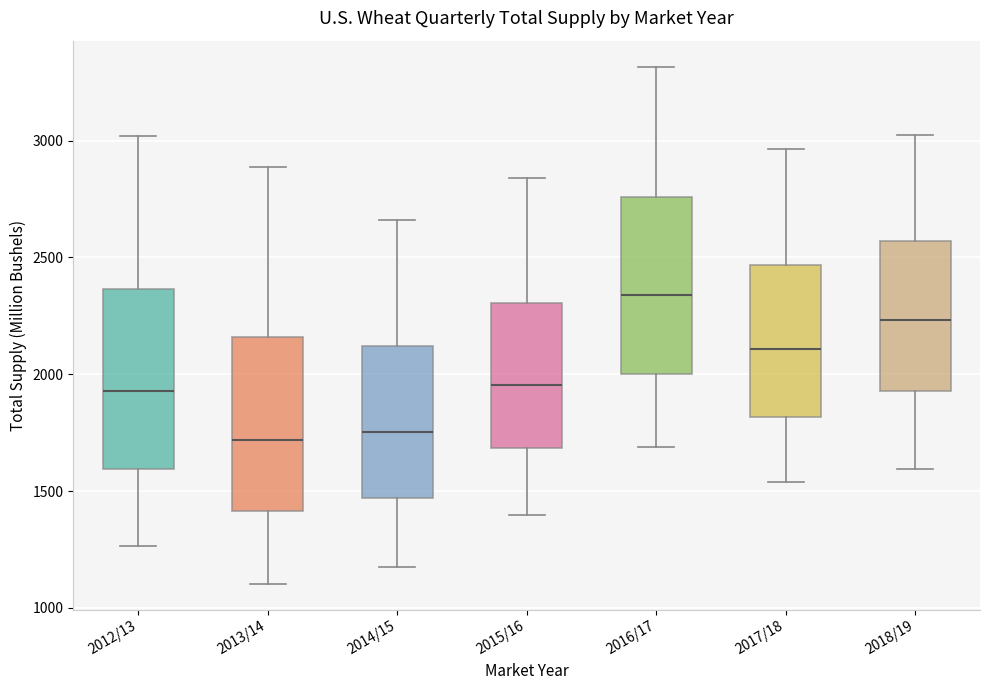

Reading left to right, transcribe this box plot: for each box, give where its median line is, the range the box spans, and where its two whiskers end, as read against the y-axis. The values are not printed on the chart, so give them approximately, as read against the axis.

2012/13: median 1950, box 1600 to 2350, whiskers 1250 to 3000
2013/14: median 1700, box 1400 to 2150, whiskers 1100 to 2900
2014/15: median 1750, box 1450 to 2100, whiskers 1200 to 2650
2015/16: median 1950, box 1700 to 2300, whiskers 1400 to 2850
2016/17: median 2350, box 2000 to 2750, whiskers 1700 to 3300
2017/18: median 2100, box 1800 to 2450, whiskers 1550 to 2950
2018/19: median 2250, box 1950 to 2550, whiskers 1600 to 3000